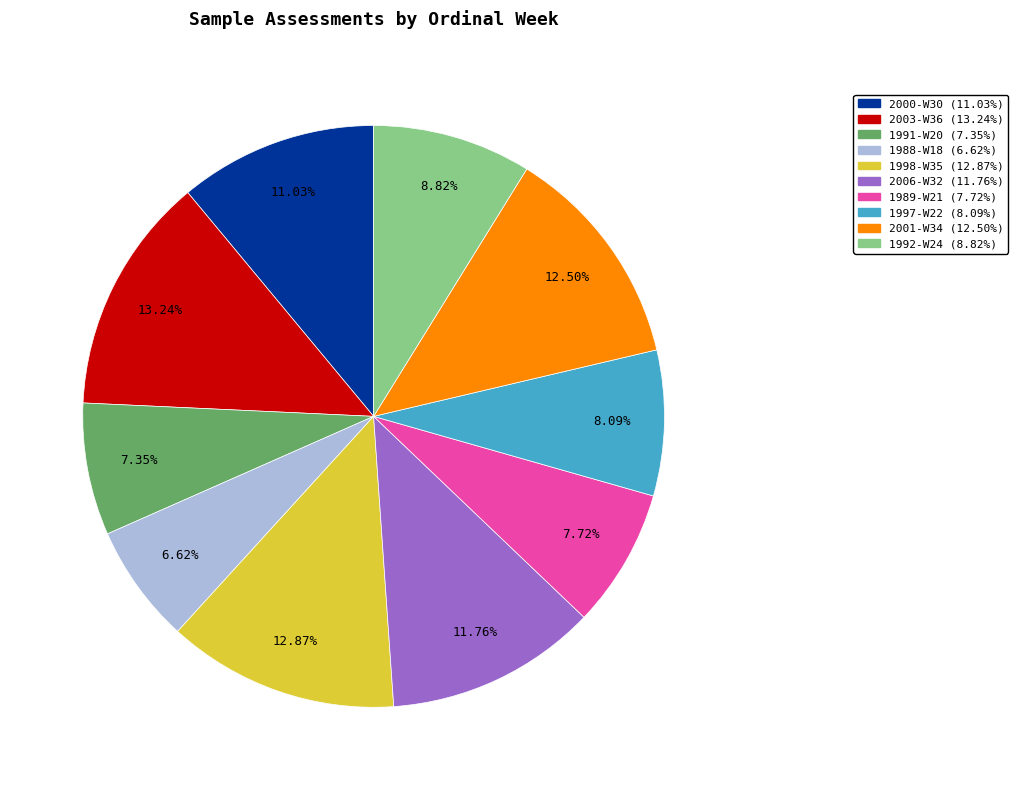

How many segments does this pie chart have?

10